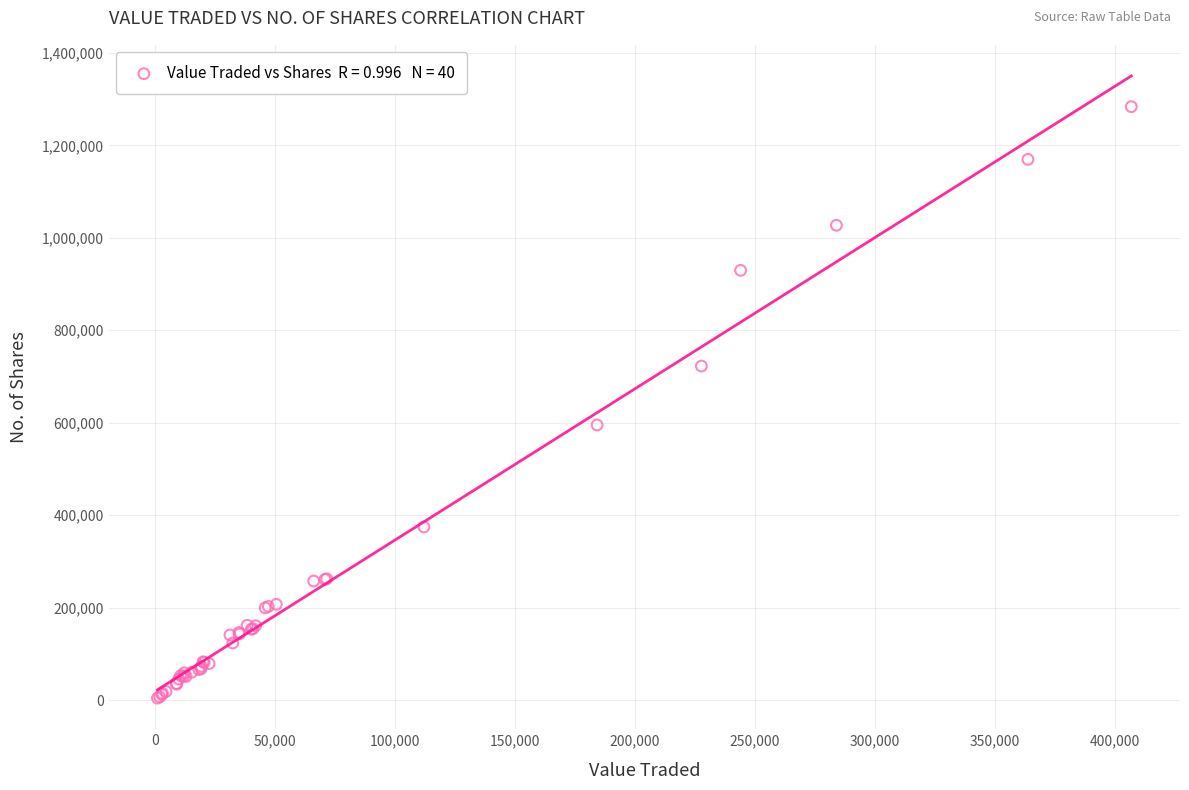

What Y value in the scatter plot is closest to 643996?

595269